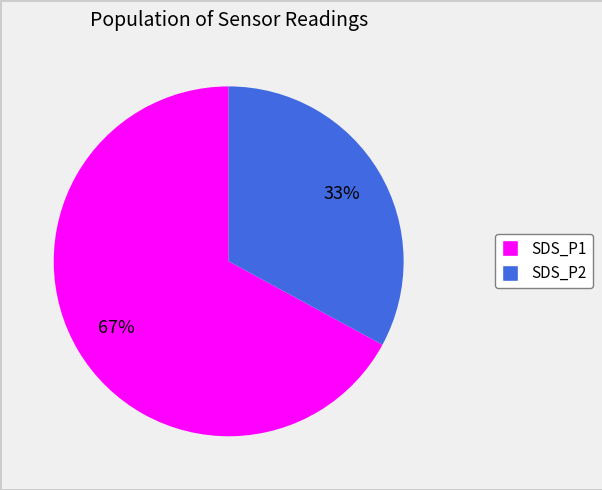

True or false: SDS_P2 accounts for 33% of the total.

True